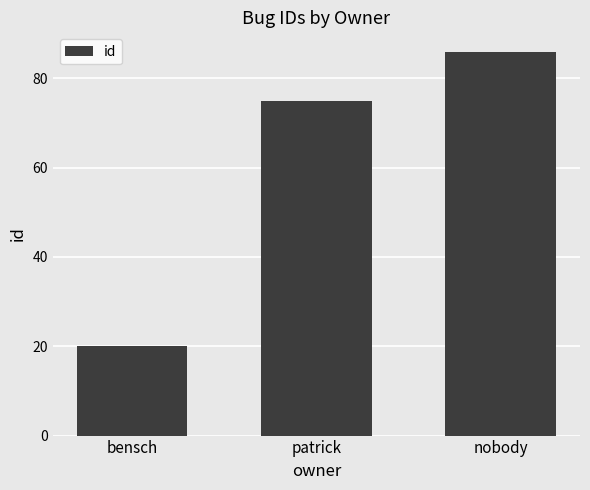

List the labels in order of value, smallest first.

bensch, patrick, nobody